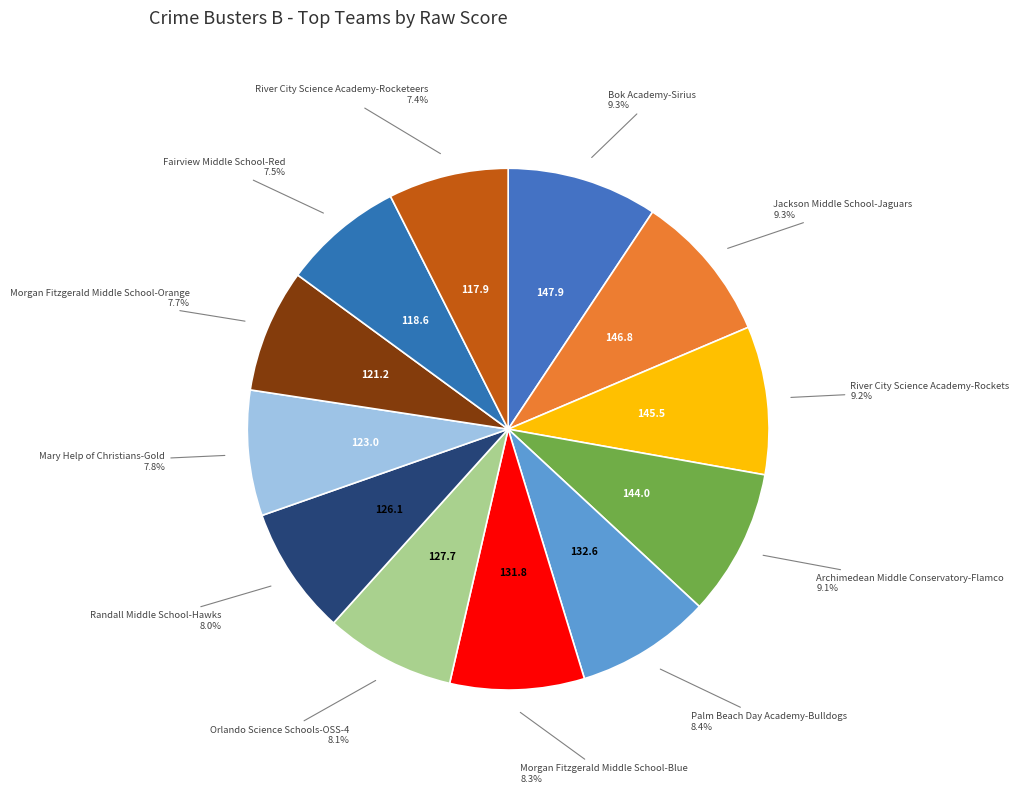

How many segments does this pie chart have?

12